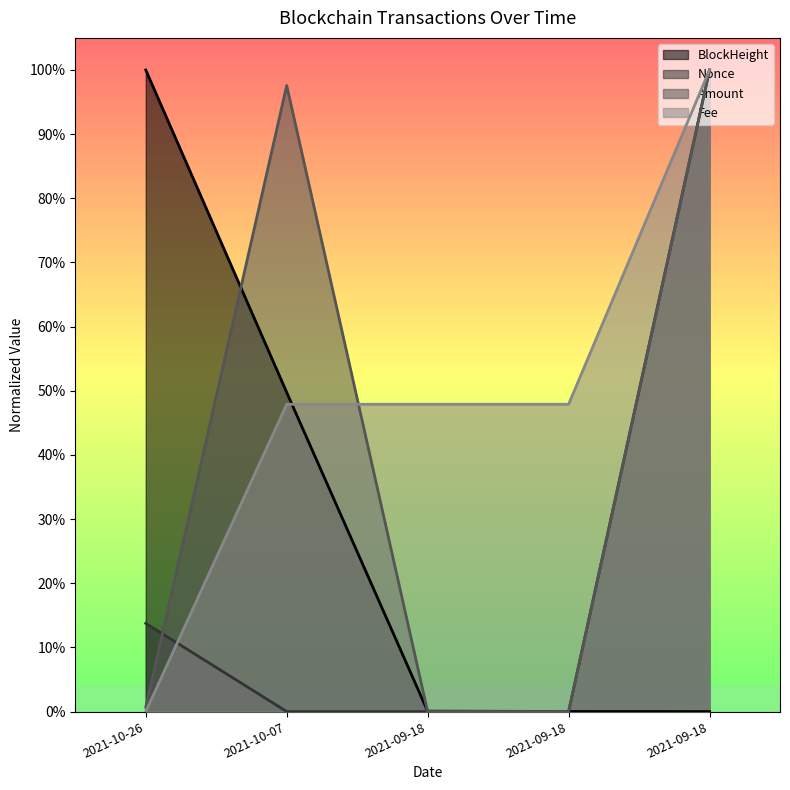

Is the value of Amount at 2021-09-18 greater than the value of Fee at 2021-09-18?

No